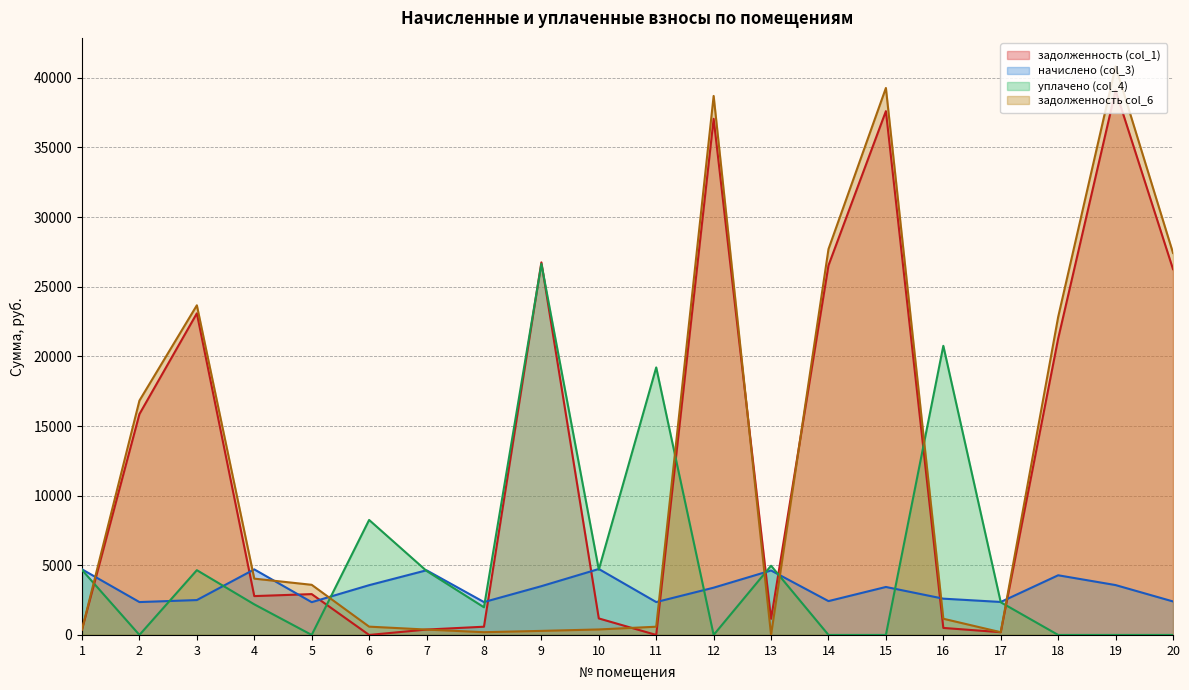

Which series has the largest total across all categories?

задолженность (col_1)